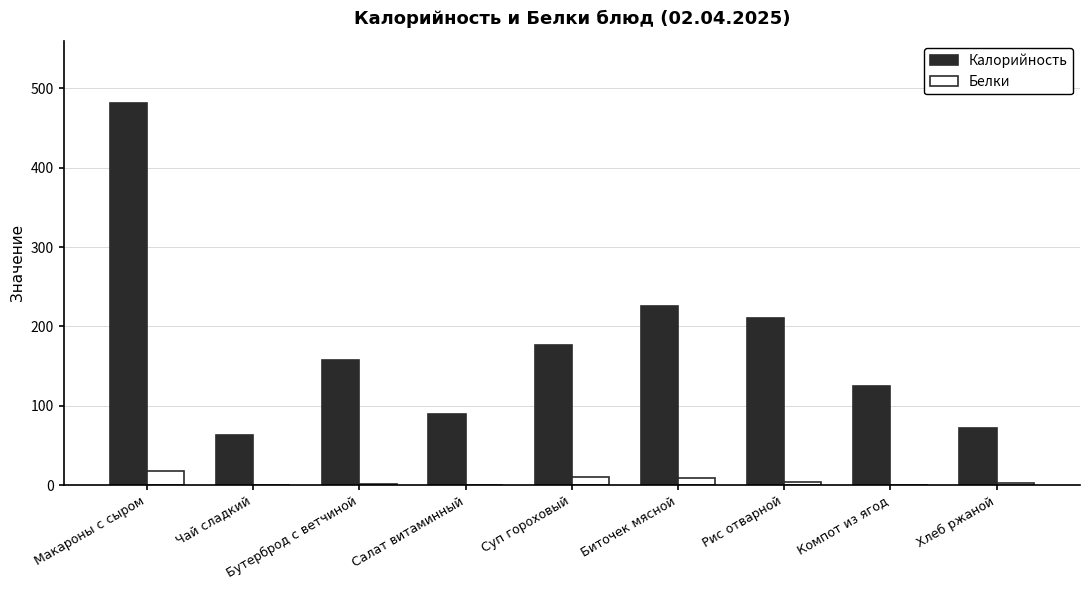

What is the maximum value shown in the chart?

481.0